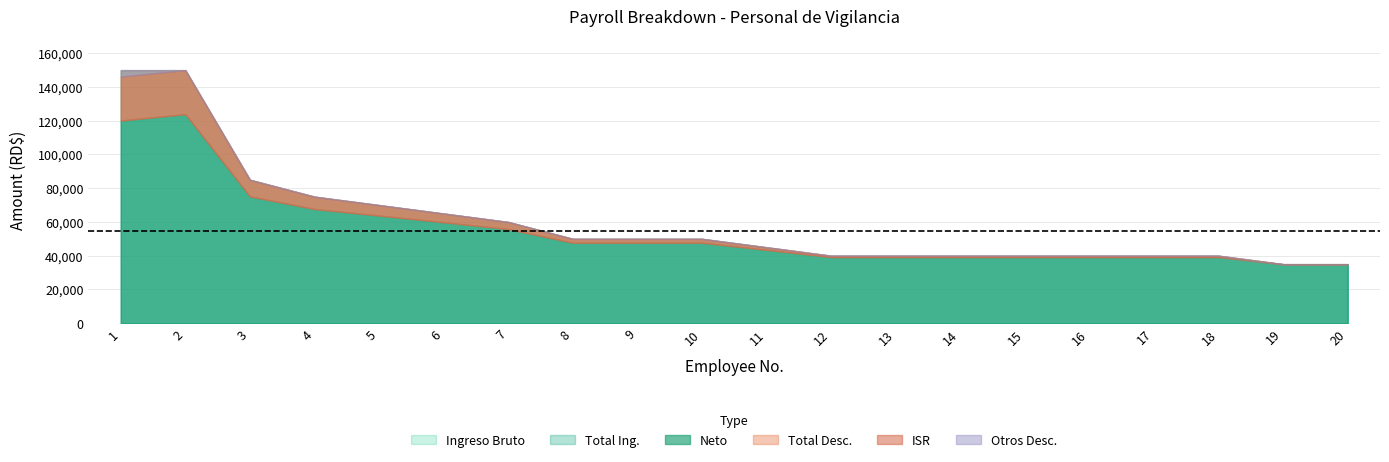

Which series has the largest total across all categories?

Ingreso Bruto